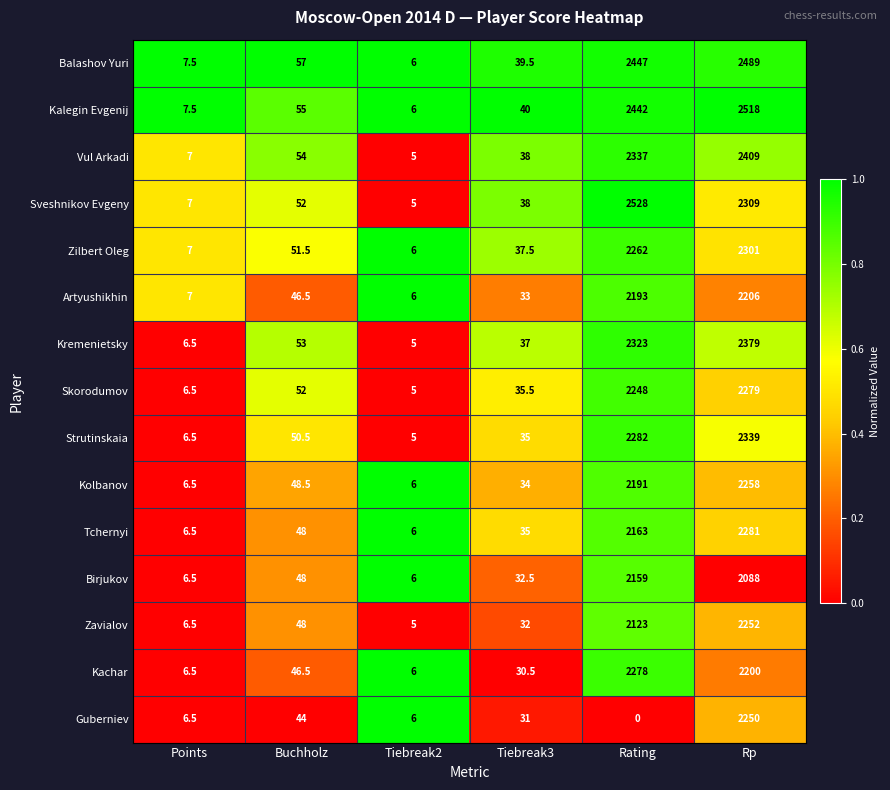

The value of Sveshnikov Evgeny at Tiebreak2 is 3.2. True or false?

False